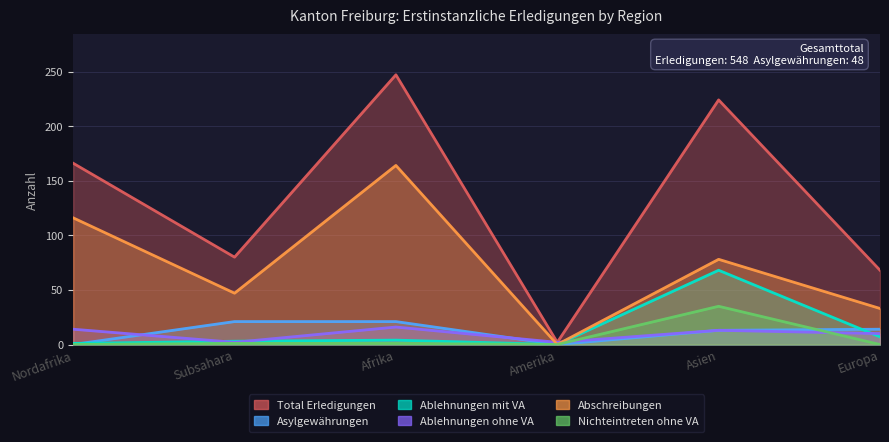

Which series has the largest total across all categories?

Total Erledigungen